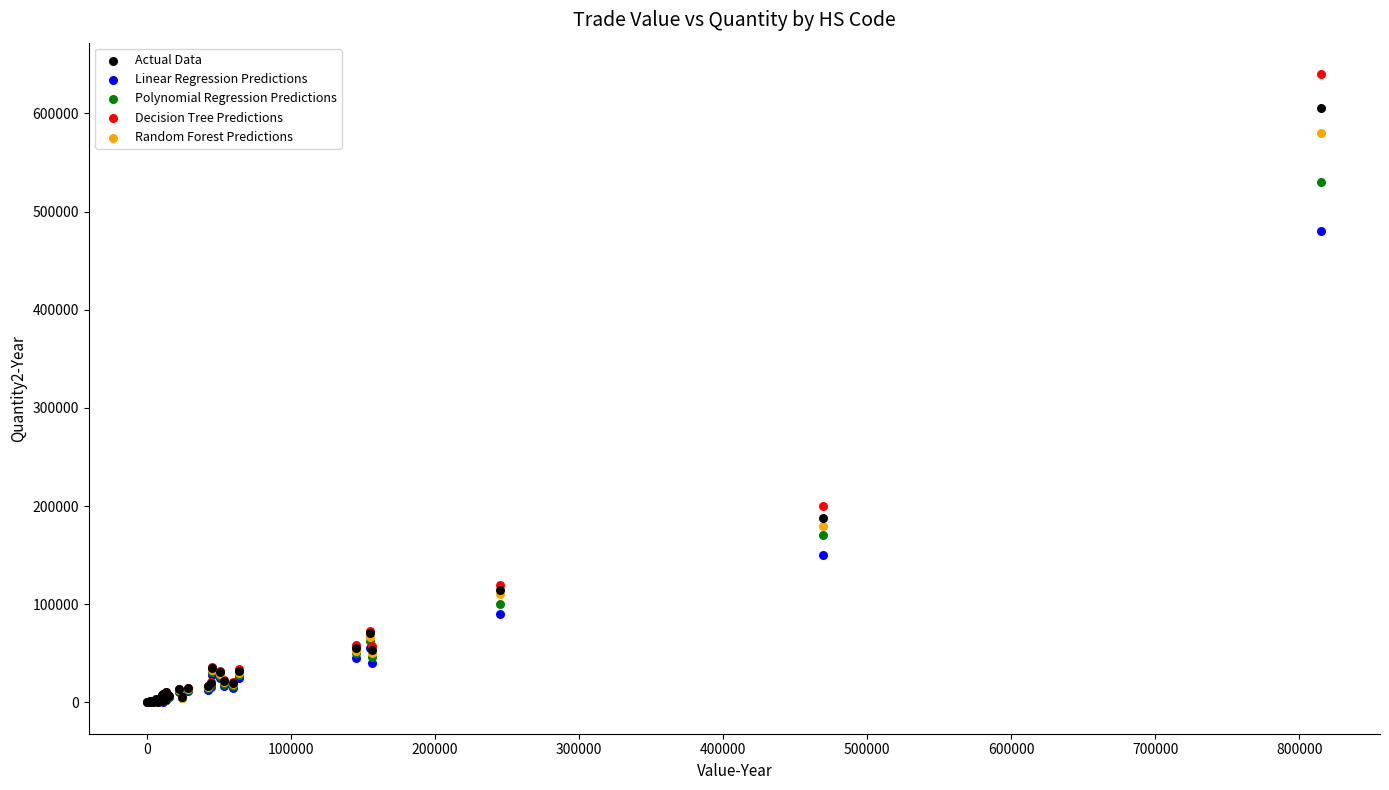

In the Polynomial Regression Predictions series, what Y value is closest to 265020?

170000